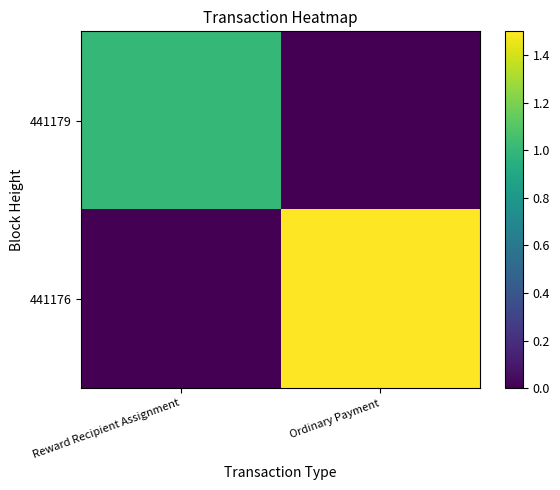

What is the spread (max minus min) of values at Ordinary Payment?

1.5